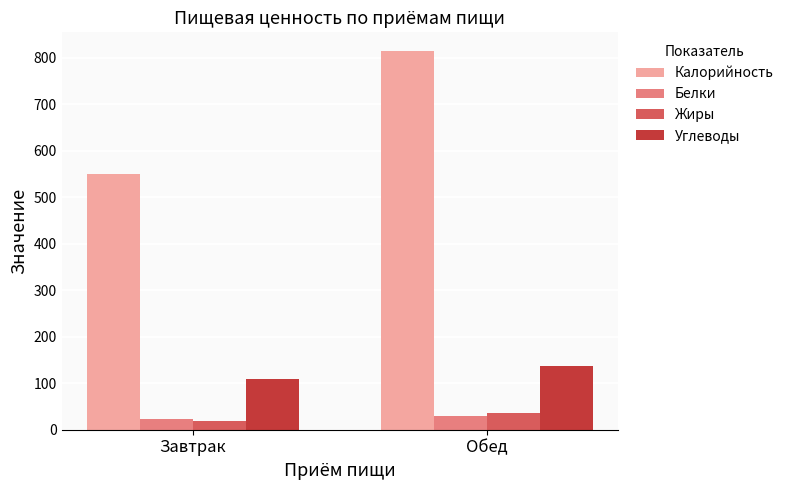

What is the approximate value of Калорийность at Обед, to the nearest 10?

810